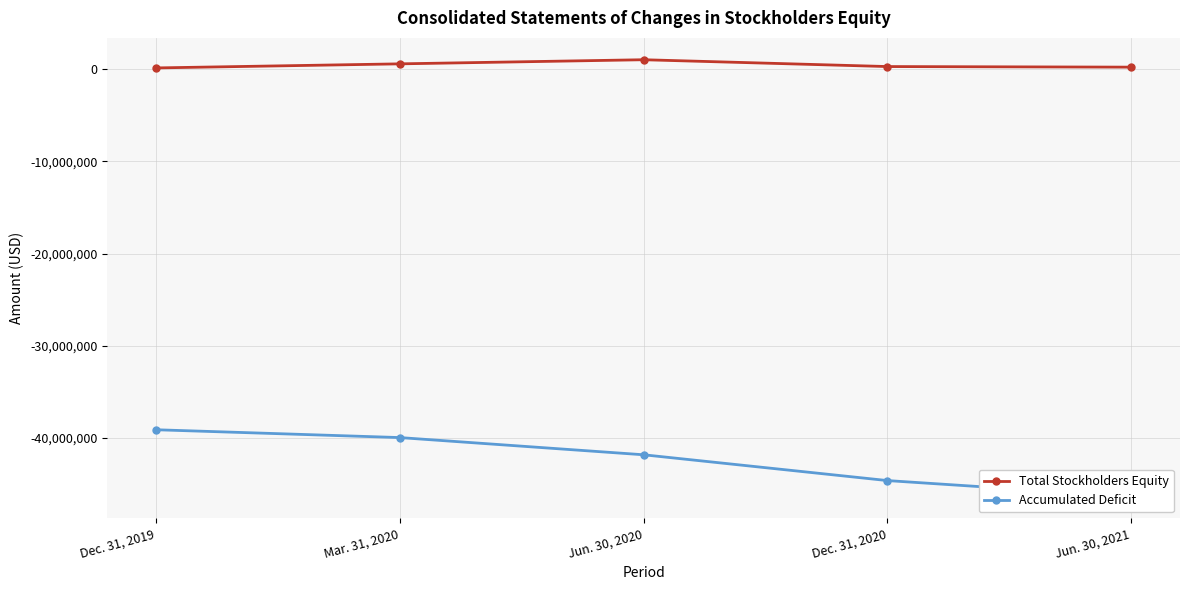

List the series in order of their overall mean, lowest first.

Accumulated Deficit, Total Stockholders Equity